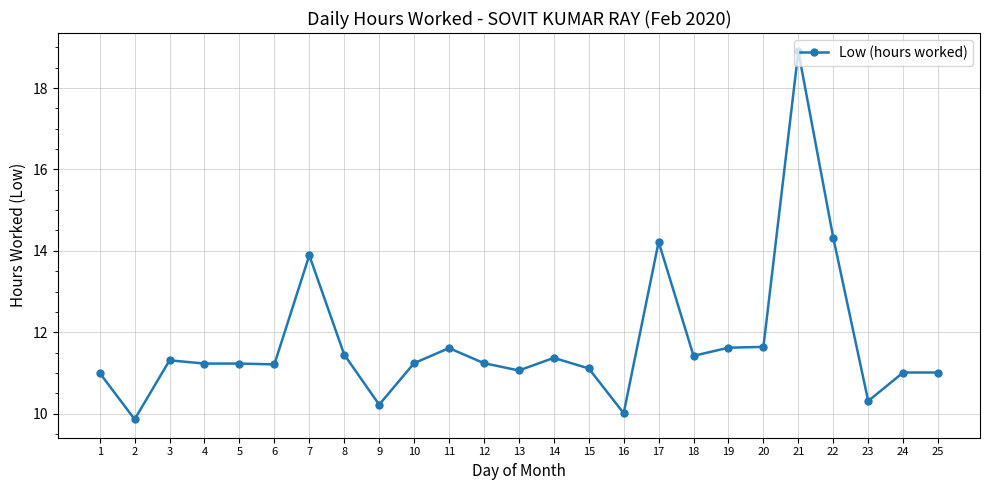

Is it true that the value at 14 is 4.6?

False